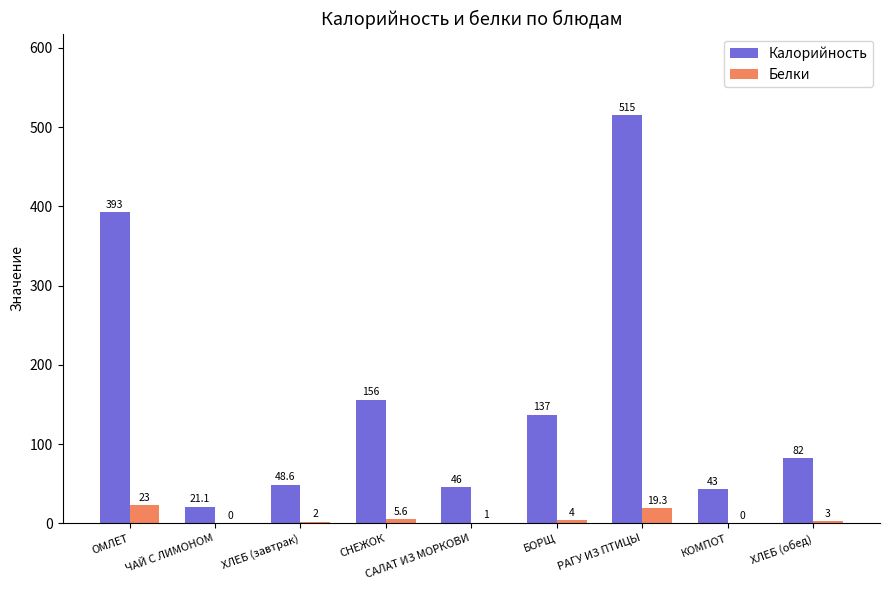

Count the number of data series in this chart.

2